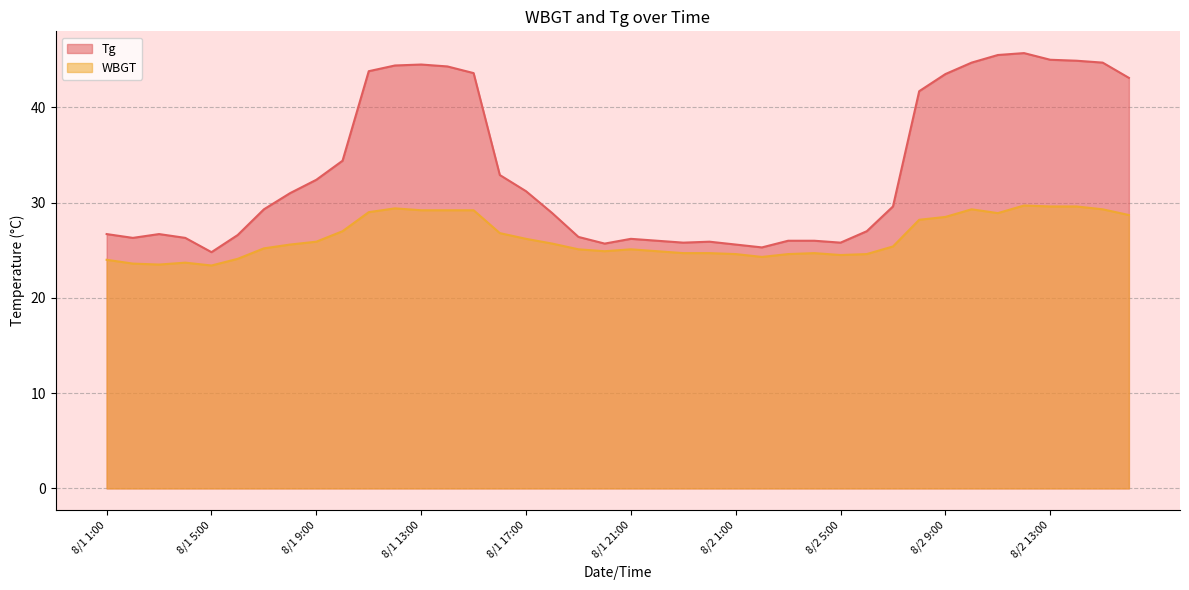

How many lines are shown in the chart?

2